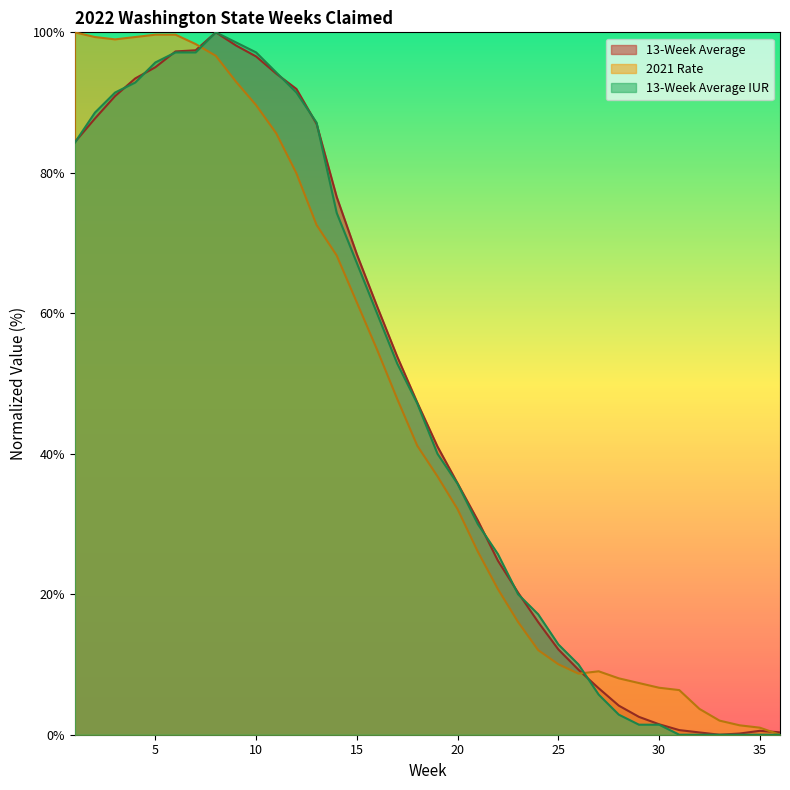

At which category does 13-Week Average reach its first local peak?

8